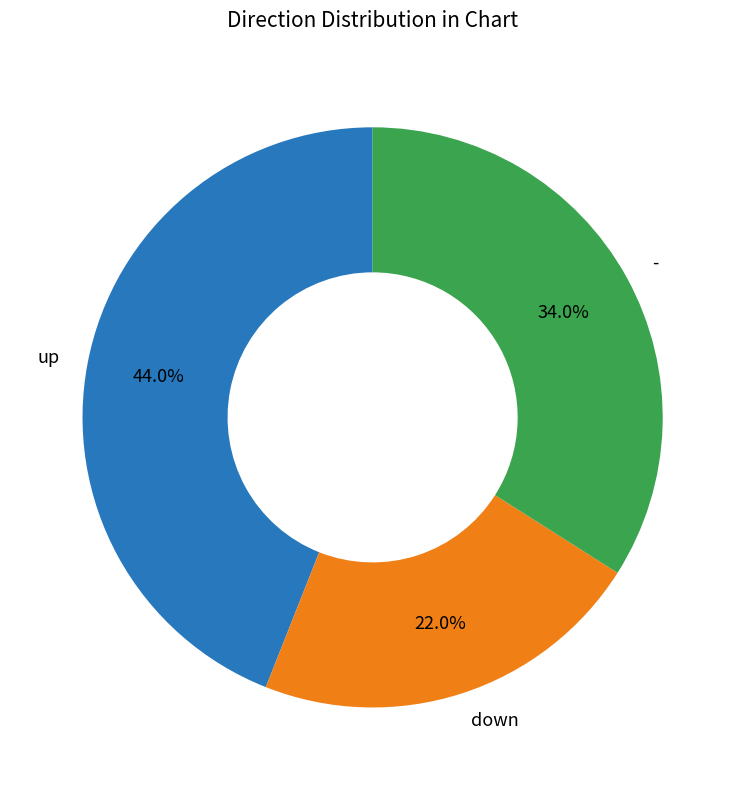

Count the number of slices in the pie.

3